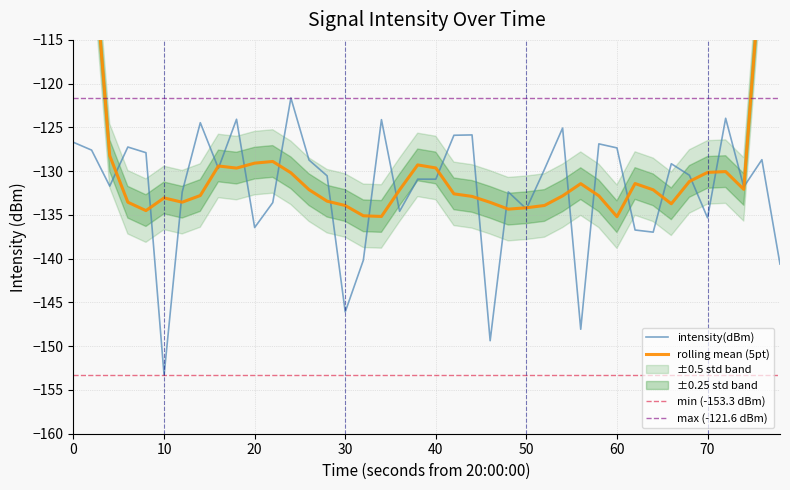

Which category has the lowest value in the intensity(dBm) series?

10